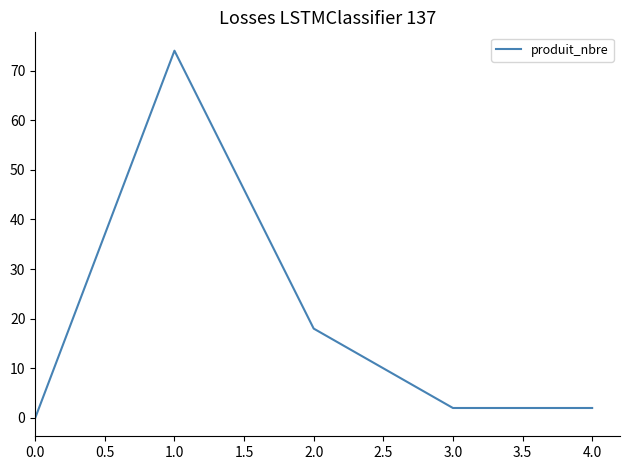

What is the average value?

19